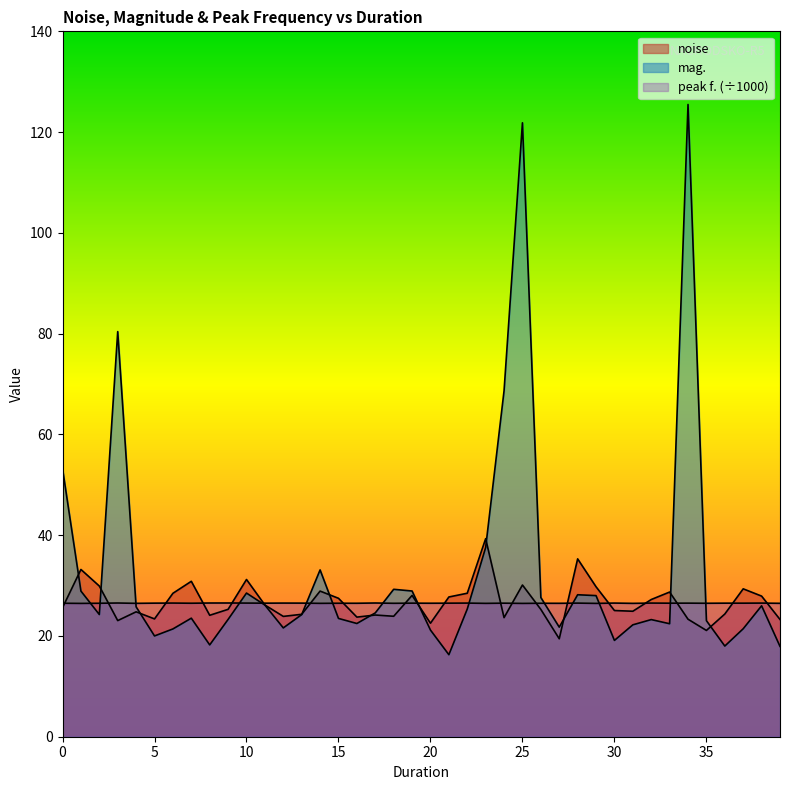

List the series in order of their peak value, lowest first.

peak f., noise, mag.